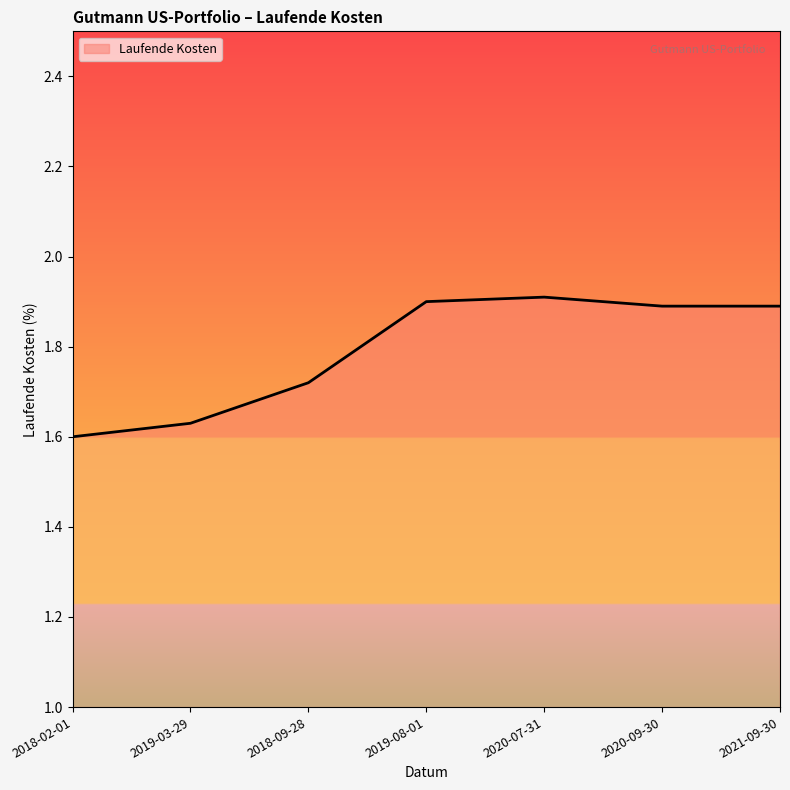

What position from the right is 2019-08-01?

4